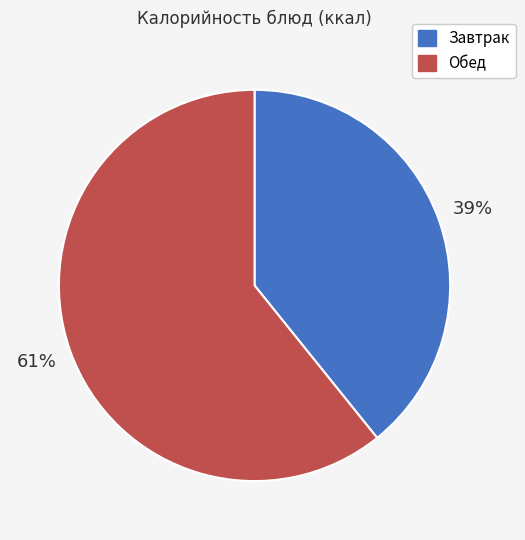

Do Завтрак and Обед together represent more than half of the pie?

Yes